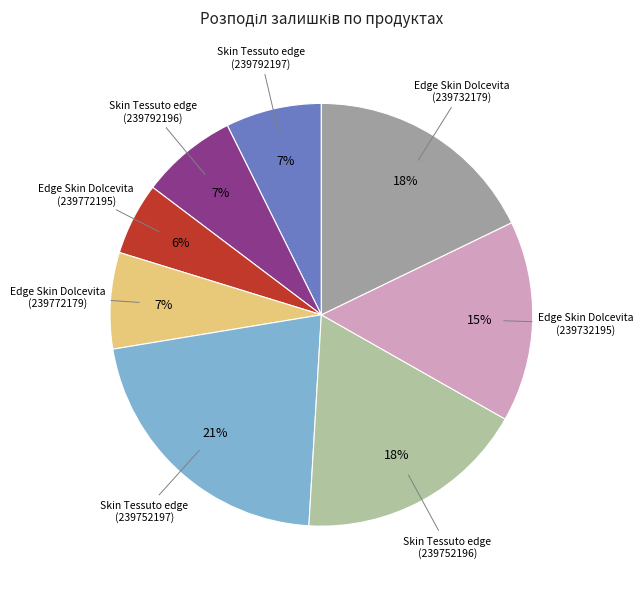

How many slices are in this pie chart?

8